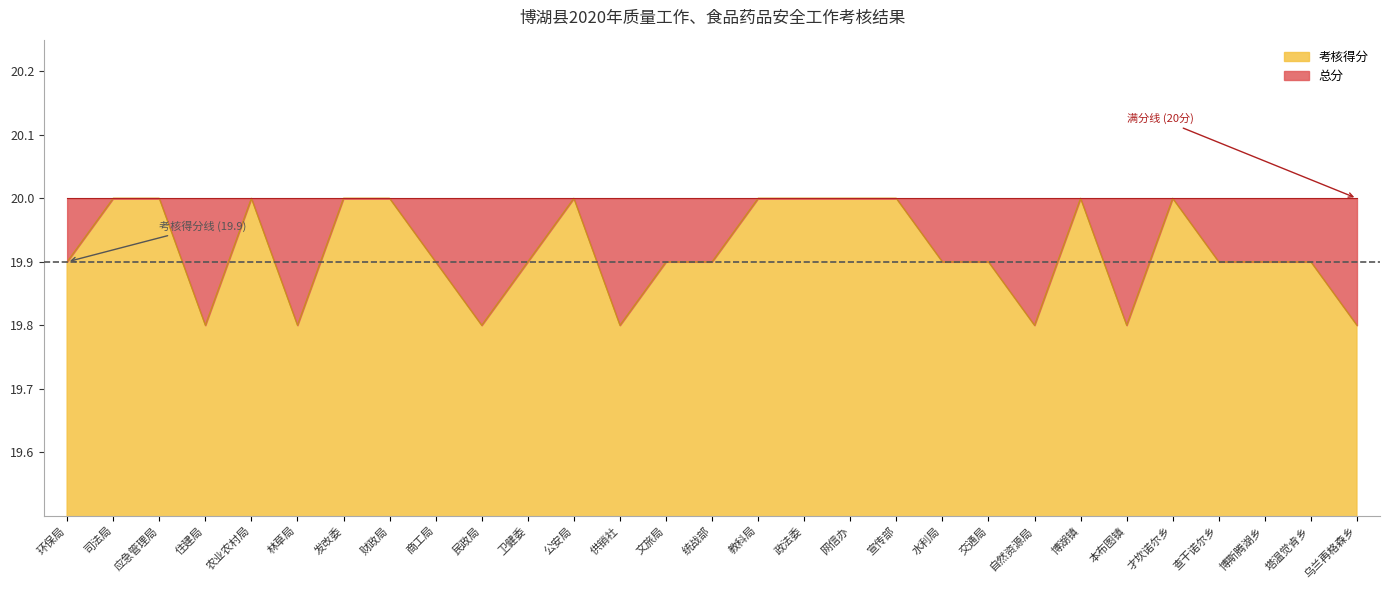

Is it true that the value at 供销社 is 19.8?

True